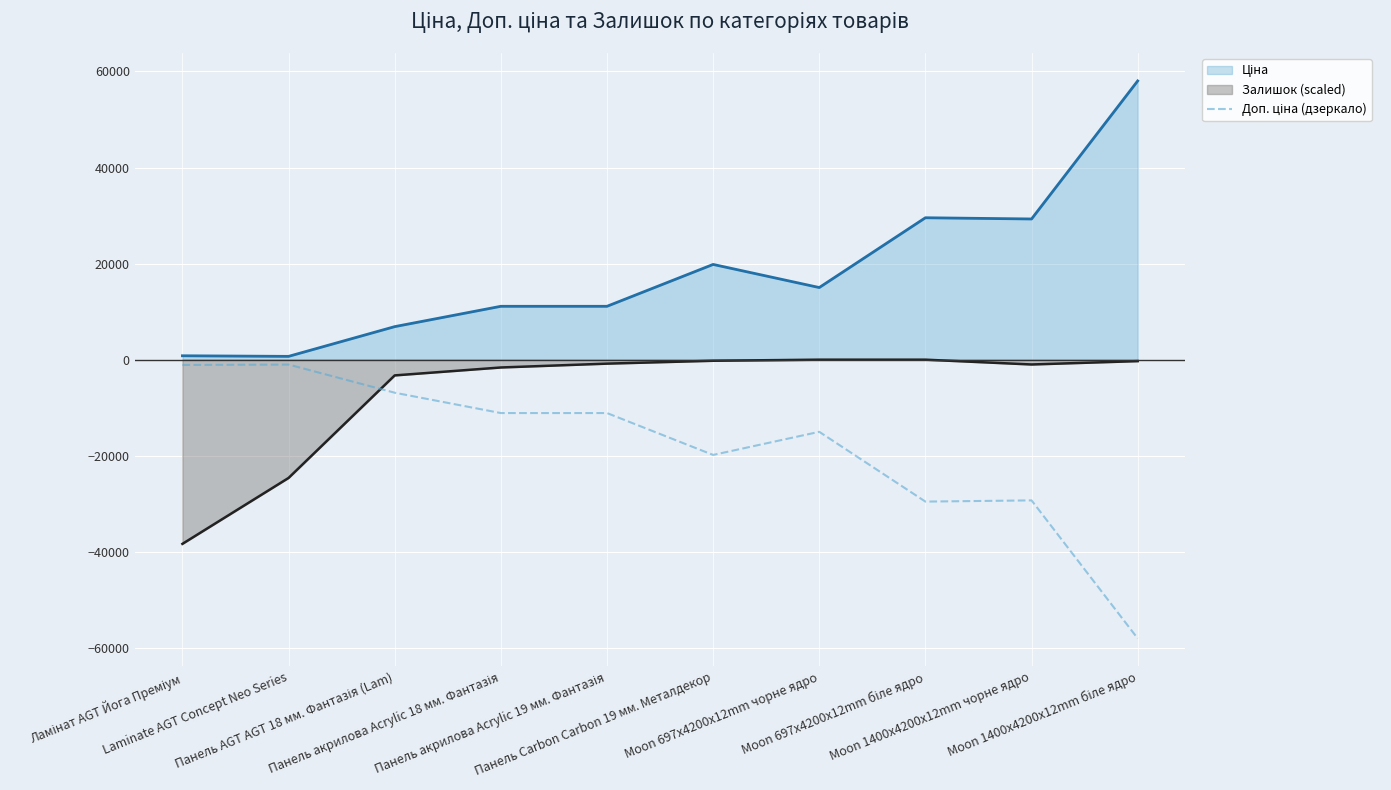

At which category does the data reach its first local valley?

Панель Carbon Carbon 19 мм. Металдекор